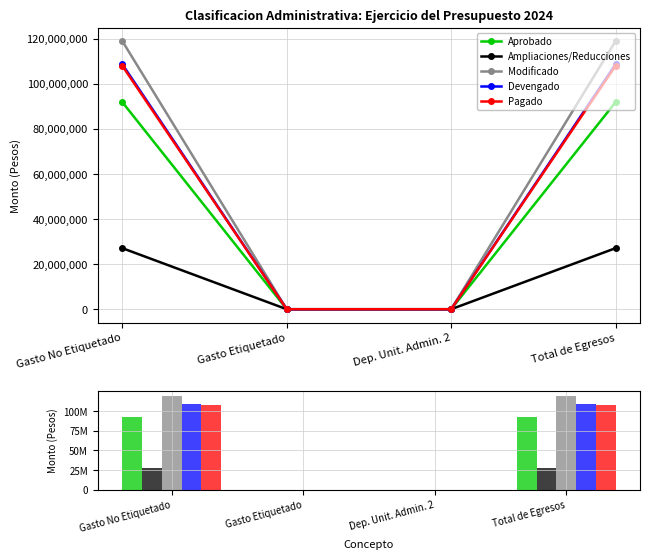

Where is Devengado nearest to the value 54278155?

Gasto Etiquetado